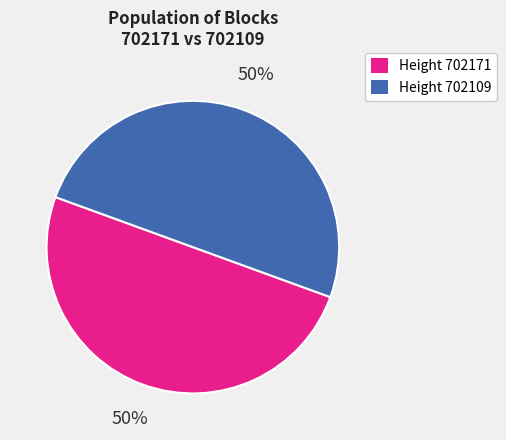

Is it true that Height 702109 is 40% of the pie?

False